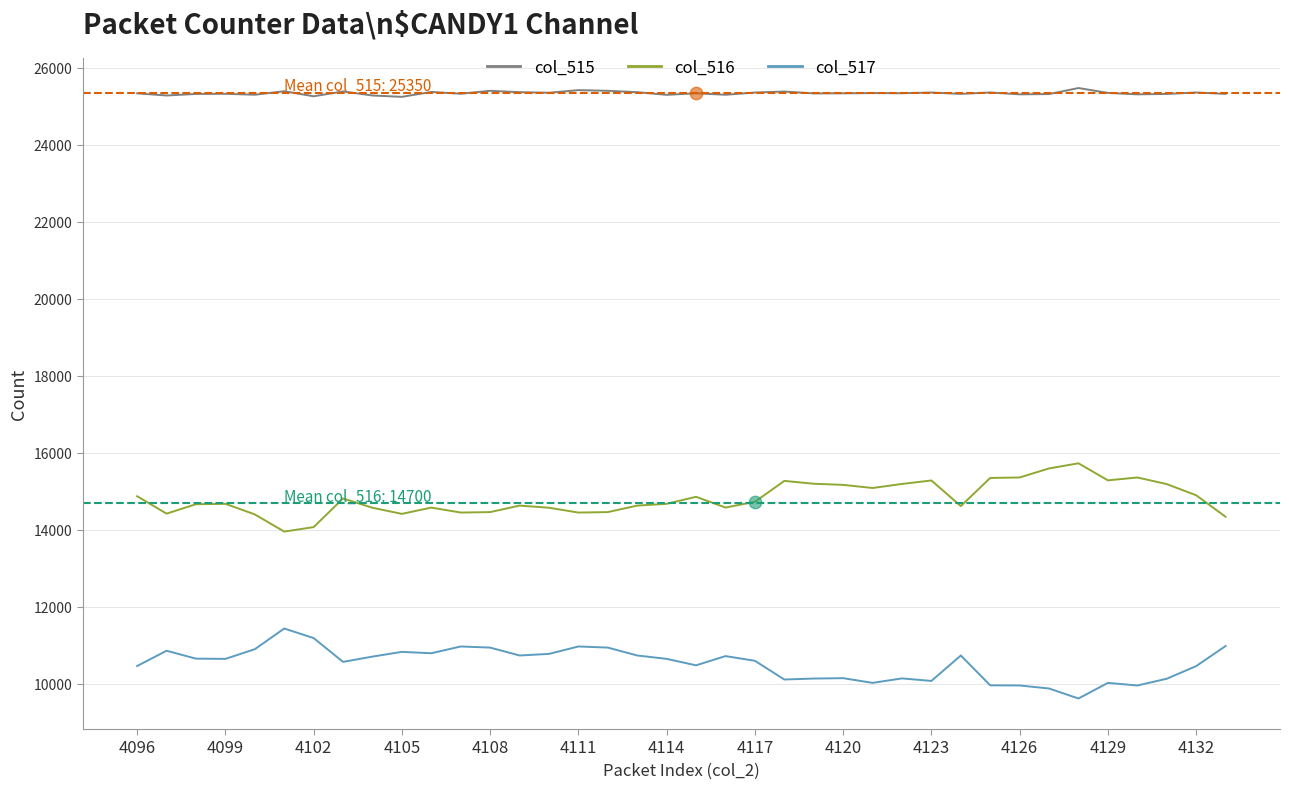

Which series has the largest total across all categories?

col_515